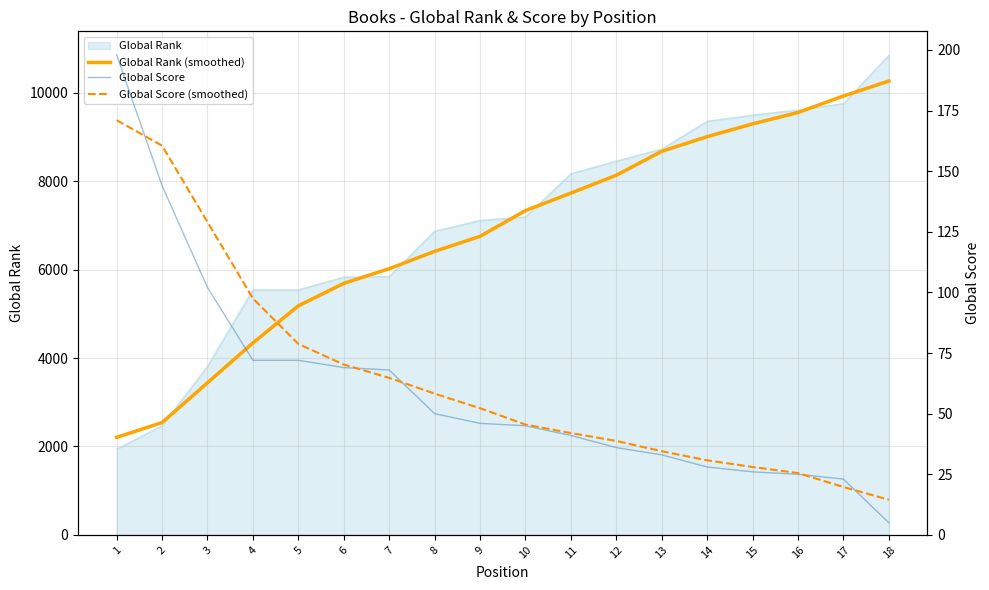

At which category is the sum across all series the highest?

18